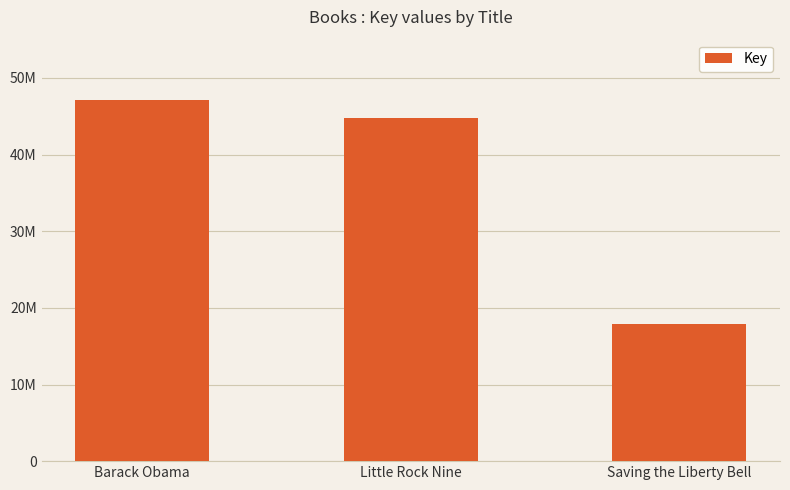

Reading right to left, list all the values displayed in this chart.

Saving the Liberty Bell=17876883	Little Rock Nine=44778313	Barack Obama=47187131